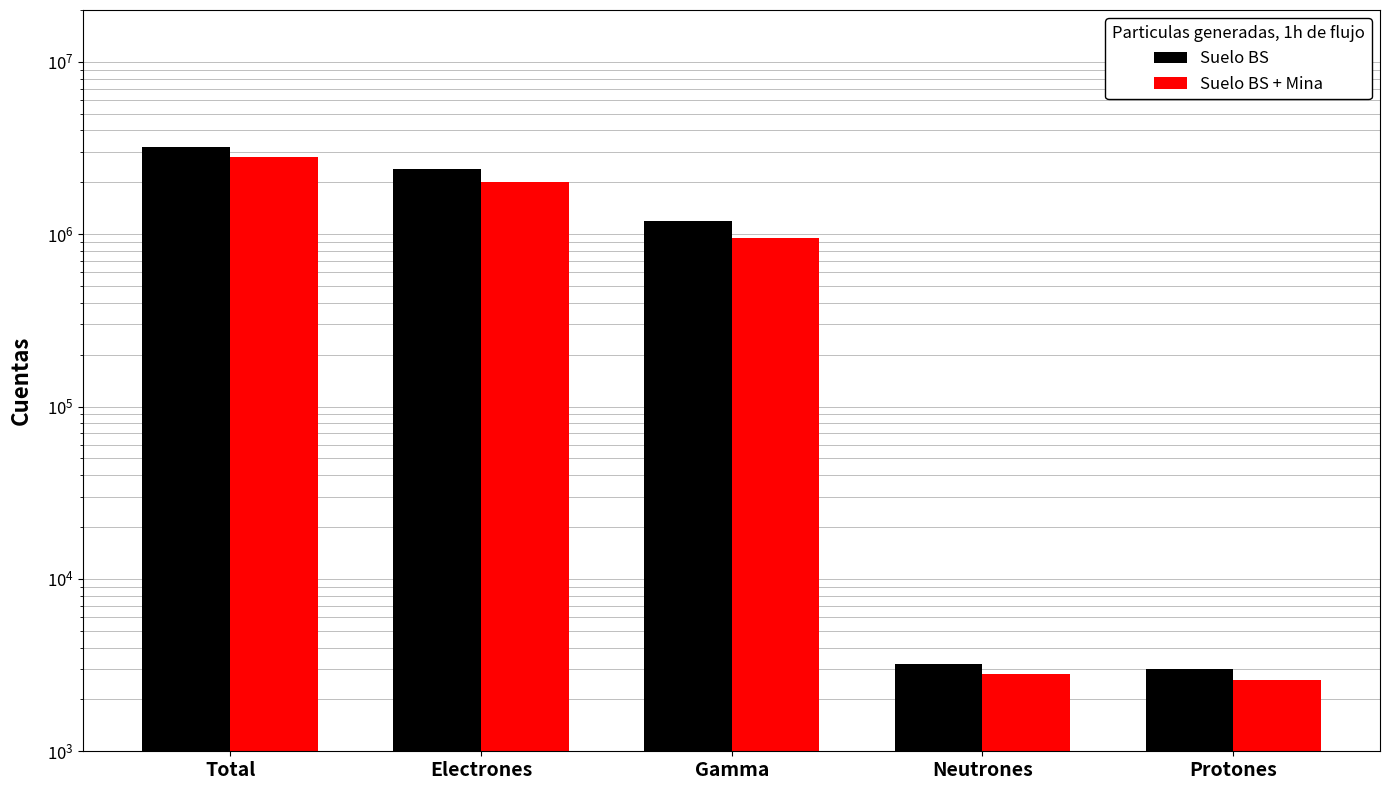

What is the greatest value displayed?

3200000